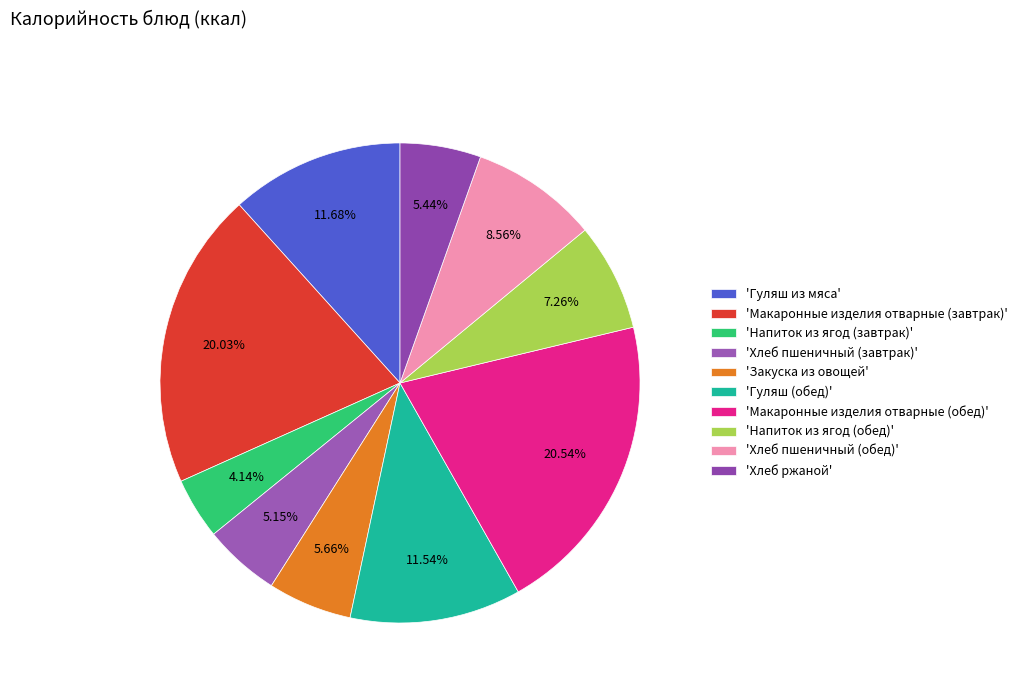

Which category has the biggest portion of the pie?

'Макаронные изделия отварные (обед)'